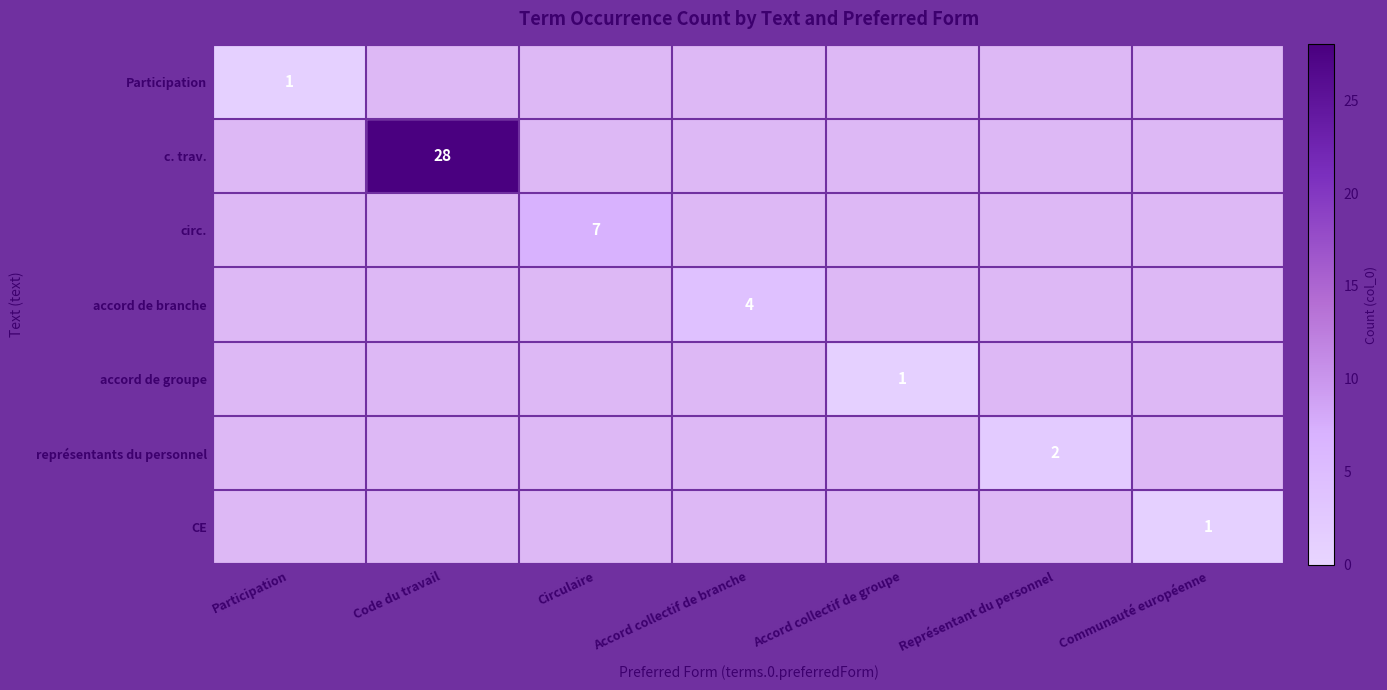

Which series has the largest total across all categories?

c. trav.